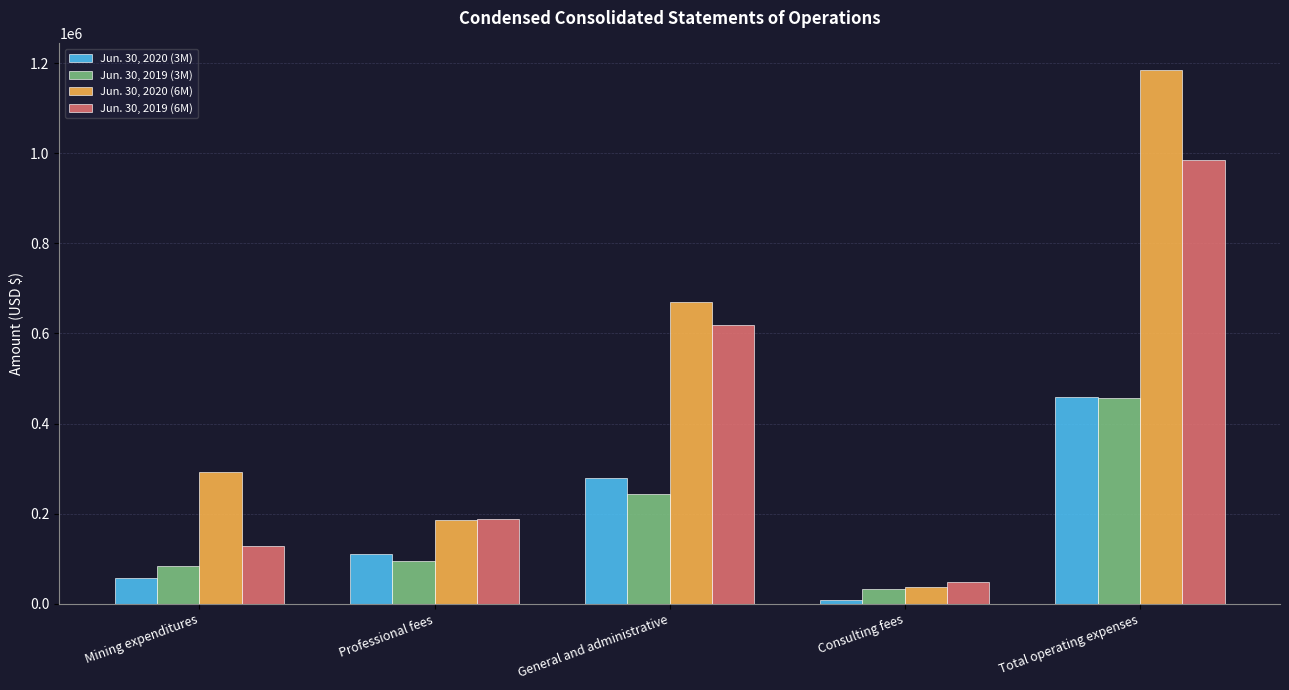

Which label corresponds to the smallest value in the chart?

Consulting fees